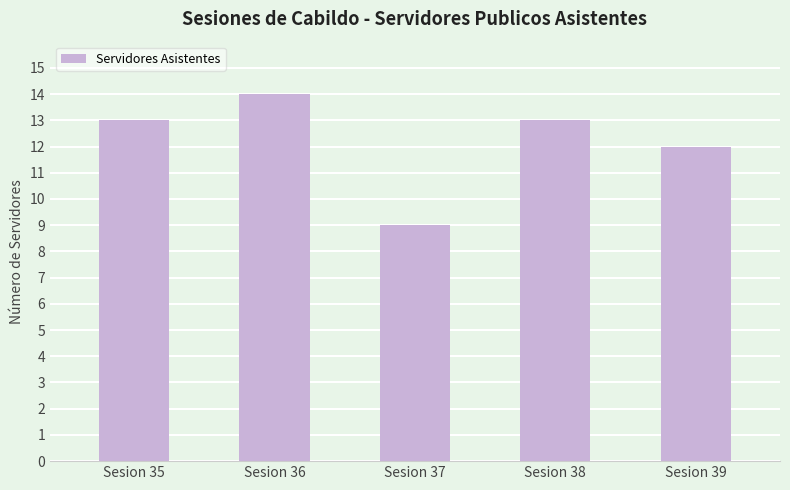

At which label is the value closest to 11?

Sesion 39